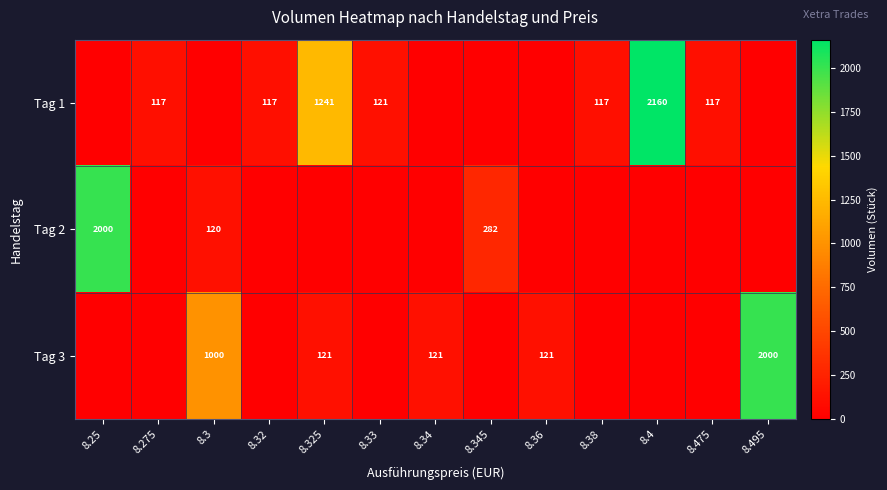

The value of Tag 2 at 8.25 is 2000. True or false?

True